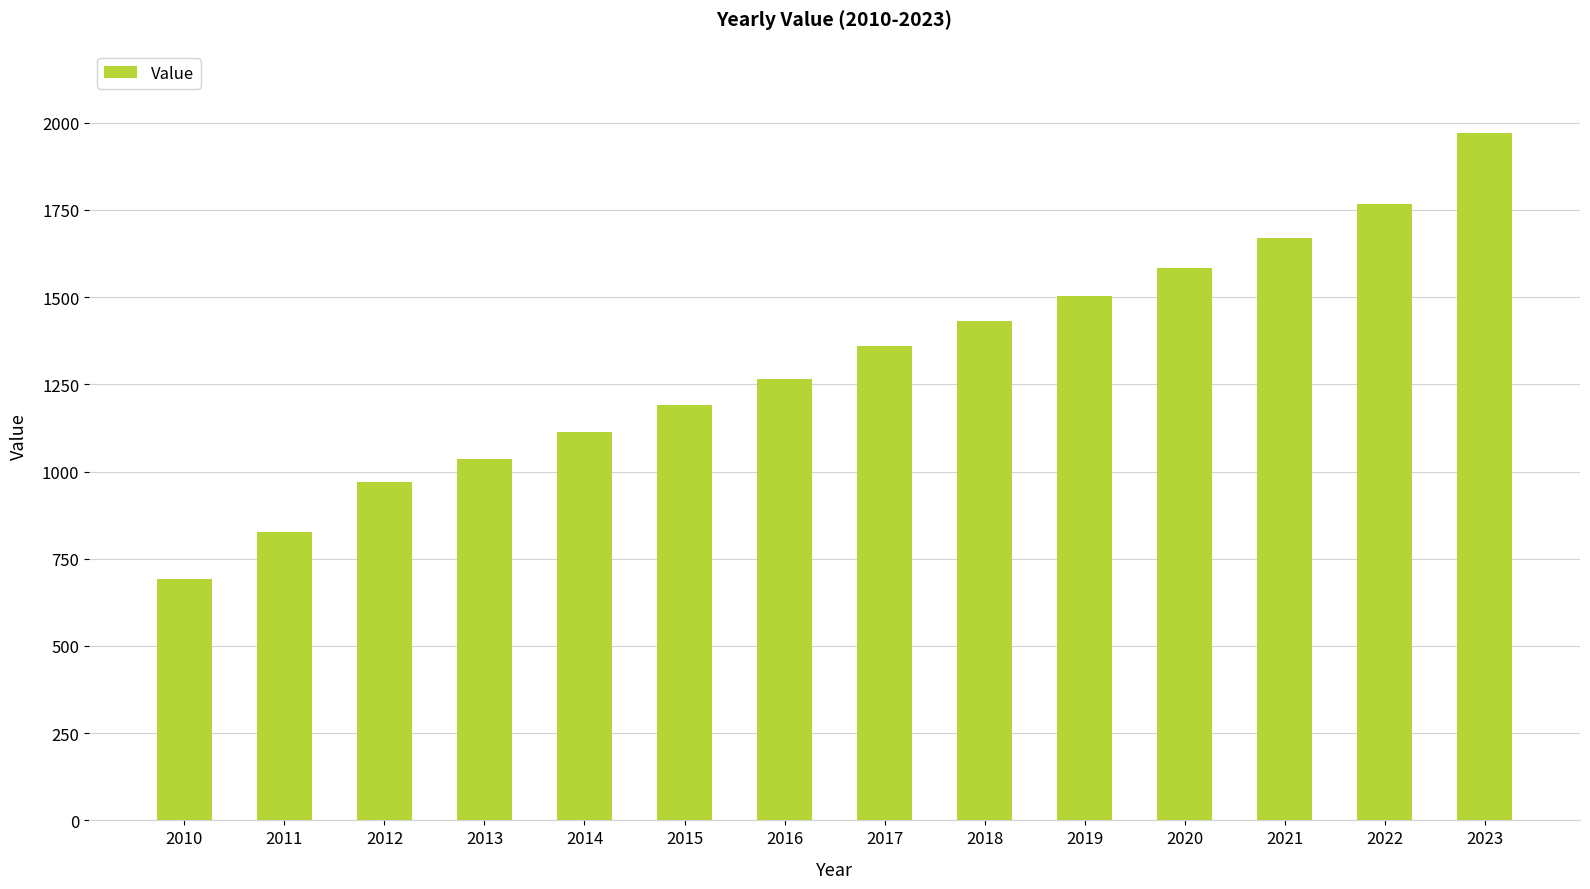

List the labels in order of value, smallest first.

2010, 2011, 2012, 2013, 2014, 2015, 2016, 2017, 2018, 2019, 2020, 2021, 2022, 2023